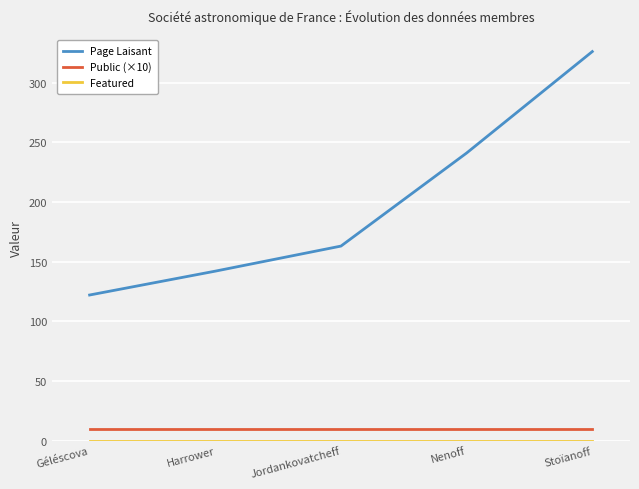

Which series has the largest total across all categories?

Page Laisant